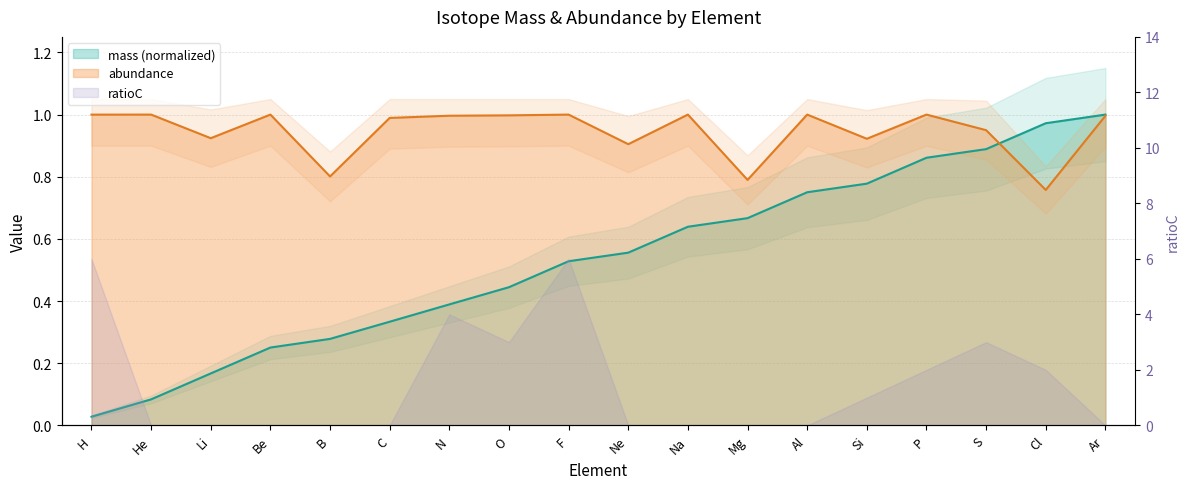

At how many categories does at least one series exceed 0?

18